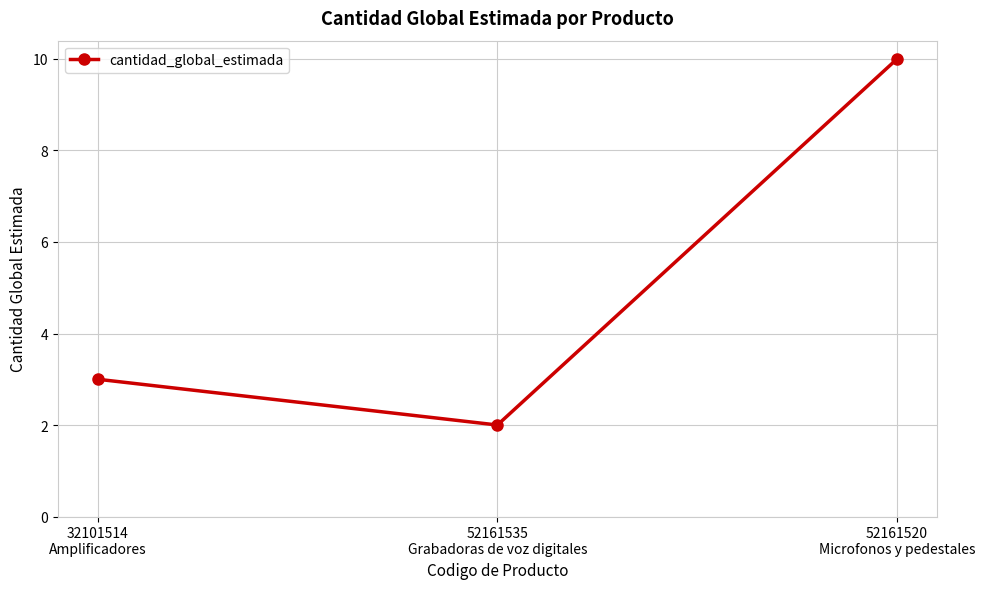

Between 32101514
Amplificadores and 52161520
Microfonos y pedestales, which is larger?

52161520
Microfonos y pedestales